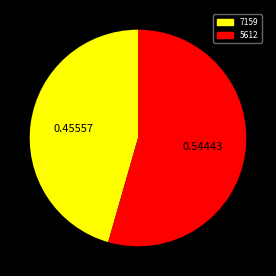

Is it true that 5612 is 54% of the pie?

True